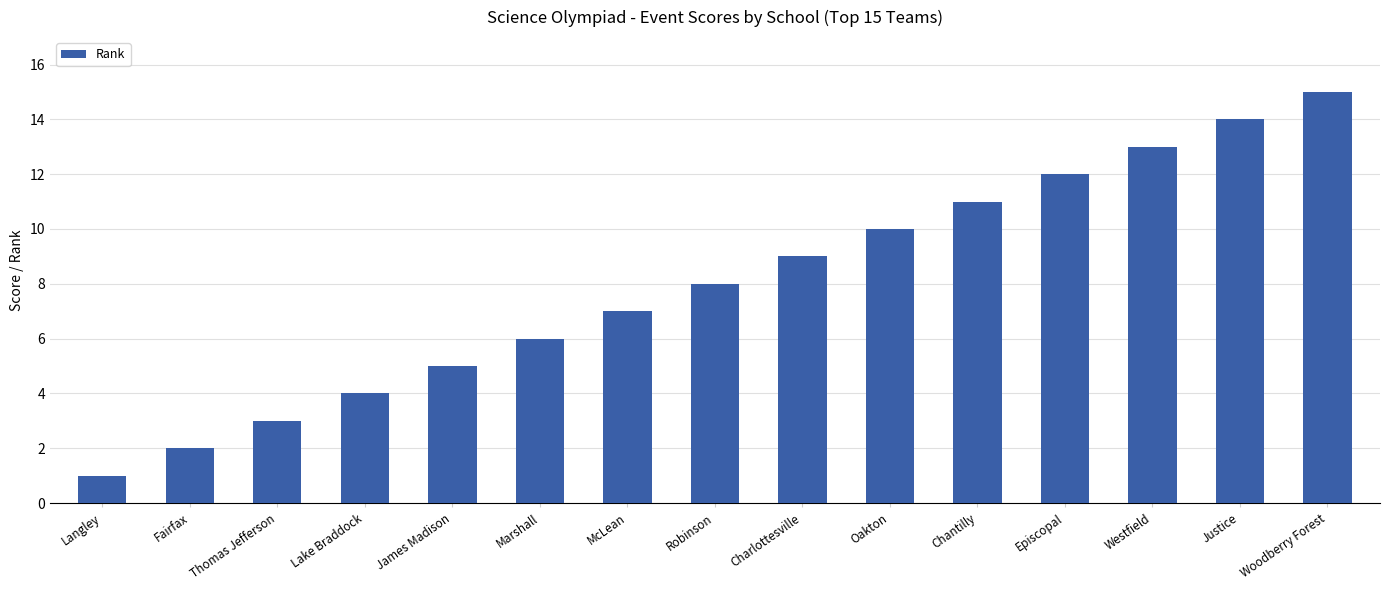

At which category does the chart reach its peak across all series?

Woodberry Forest